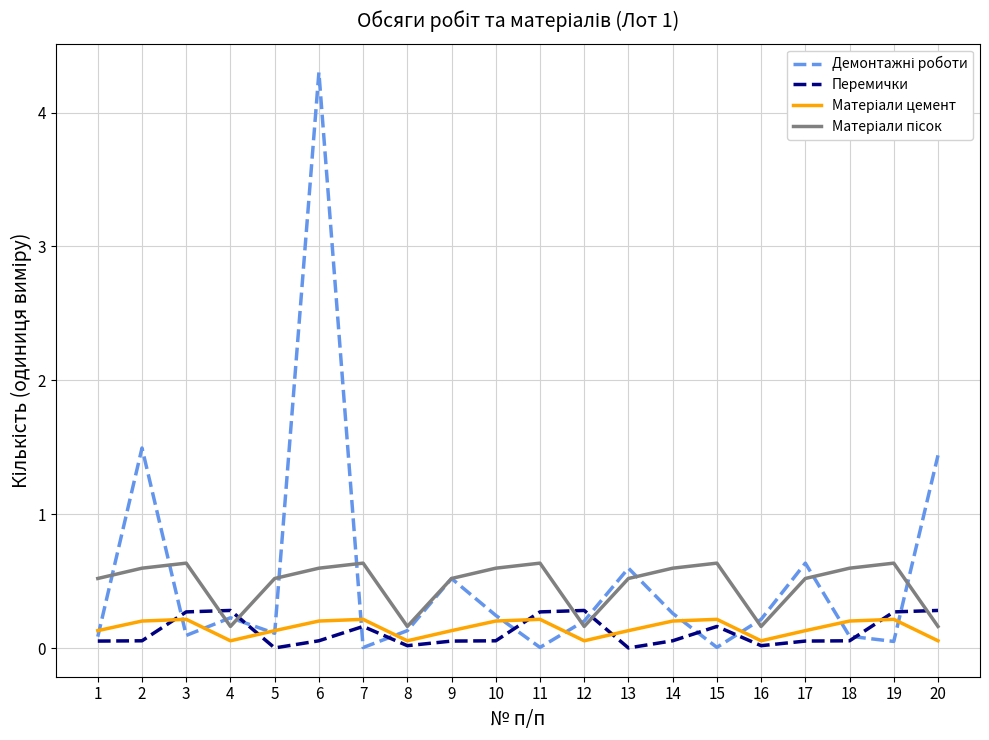

What is the highest value of the Перемички series?

0.3